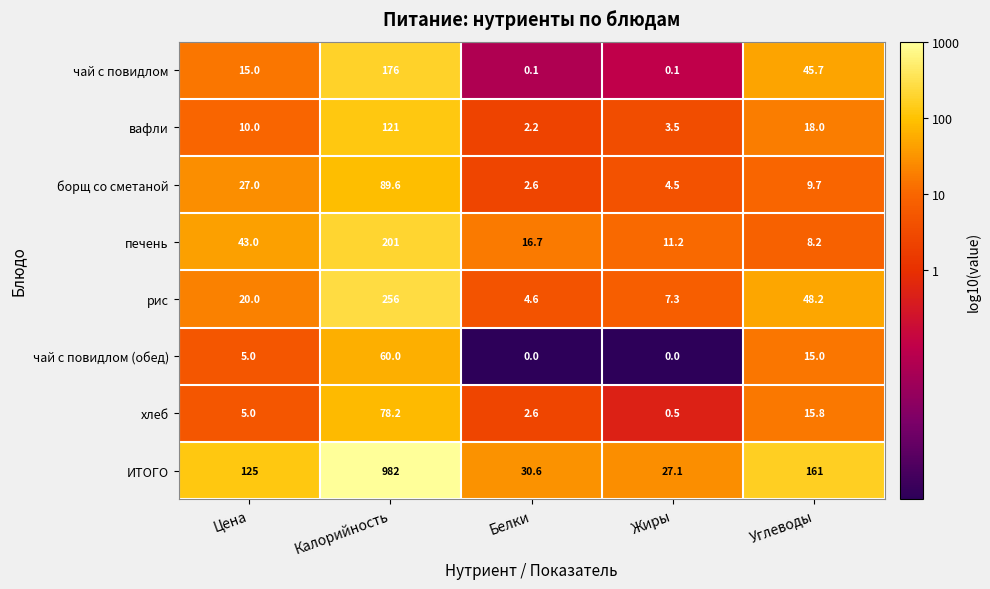

What is the spread (max minus min) of values at Цена?

120.0